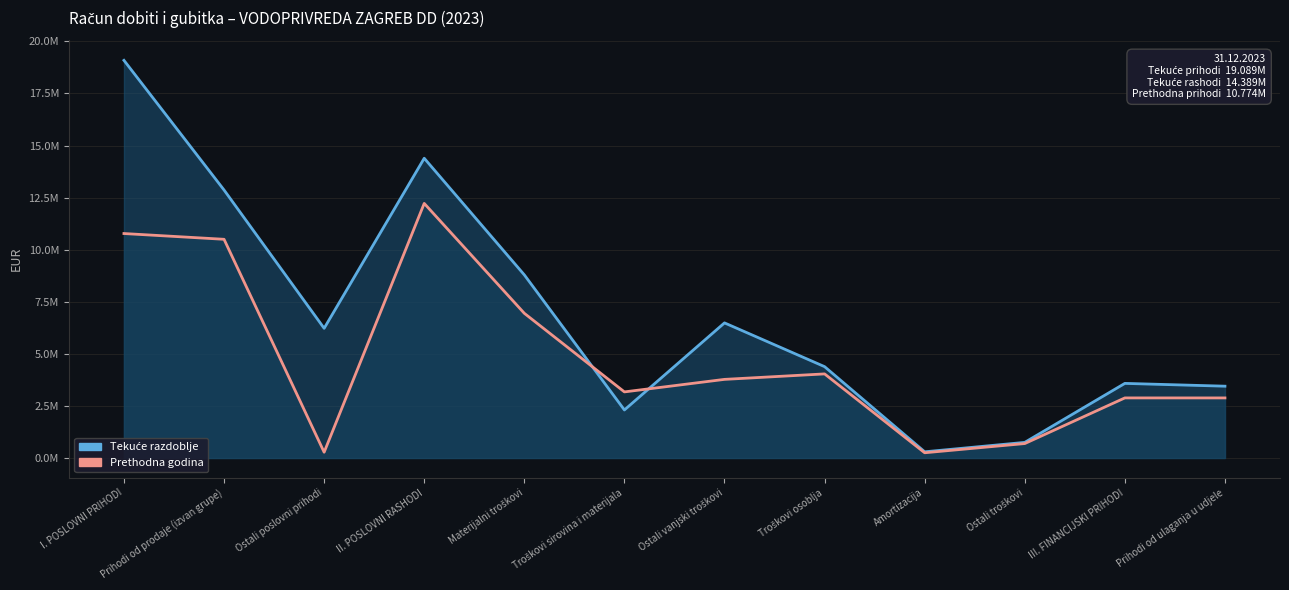

Does the chart have visible grid lines?

Yes